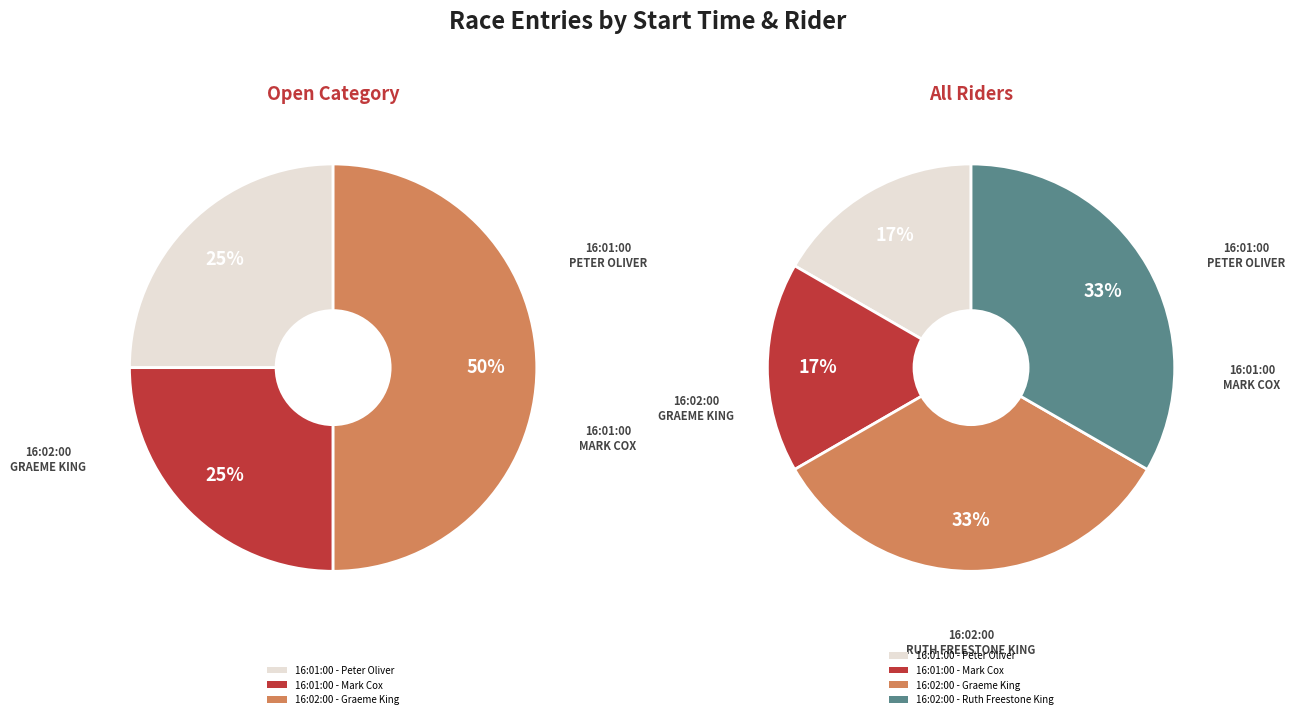

What is the smallest slice in the pie chart?

16:01:00 - Peter Oliver